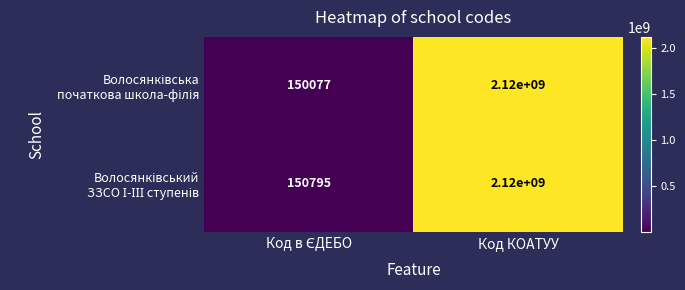

What is the minimum value shown in the chart?

150077